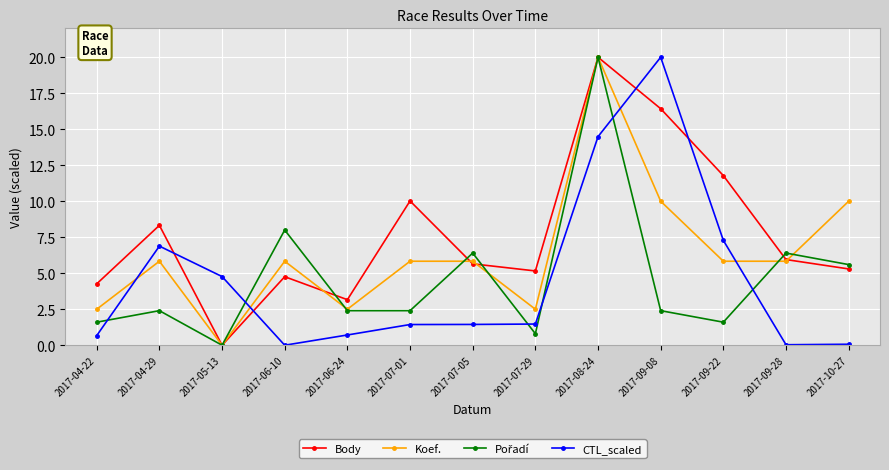

What is the difference between the second highest and minimum values in the CTL_scaled series?

14.5